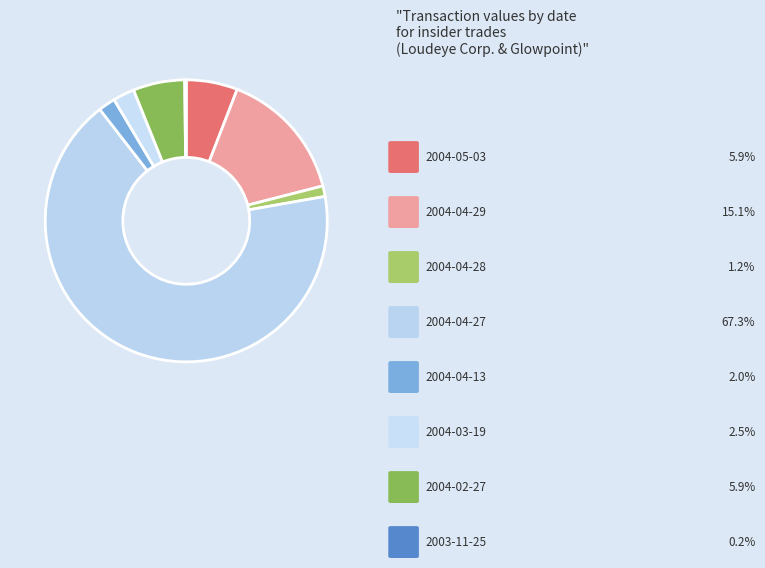

To the nearest percent, what is the difference between the largest and smallest slice percentages?

67%